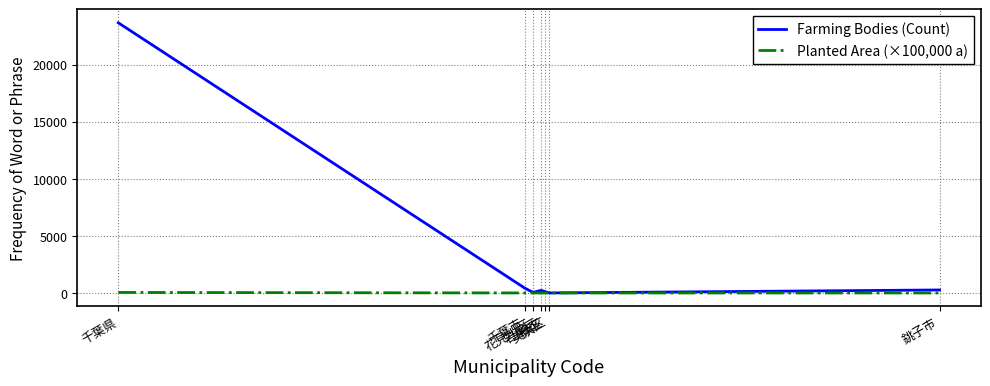

Which series has the largest range (max minus min)?

Farming Bodies (Count)